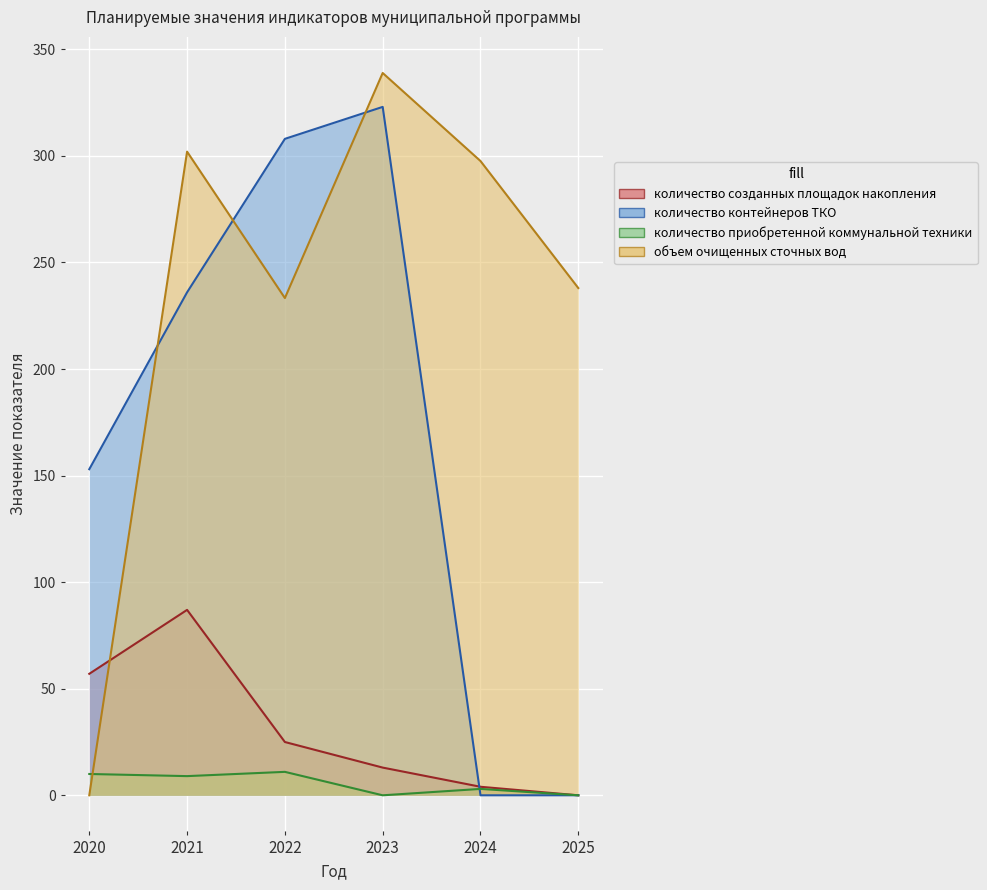

What is the difference between the maximum and minimum values in the количество контейнеров ТКО series?

323.0